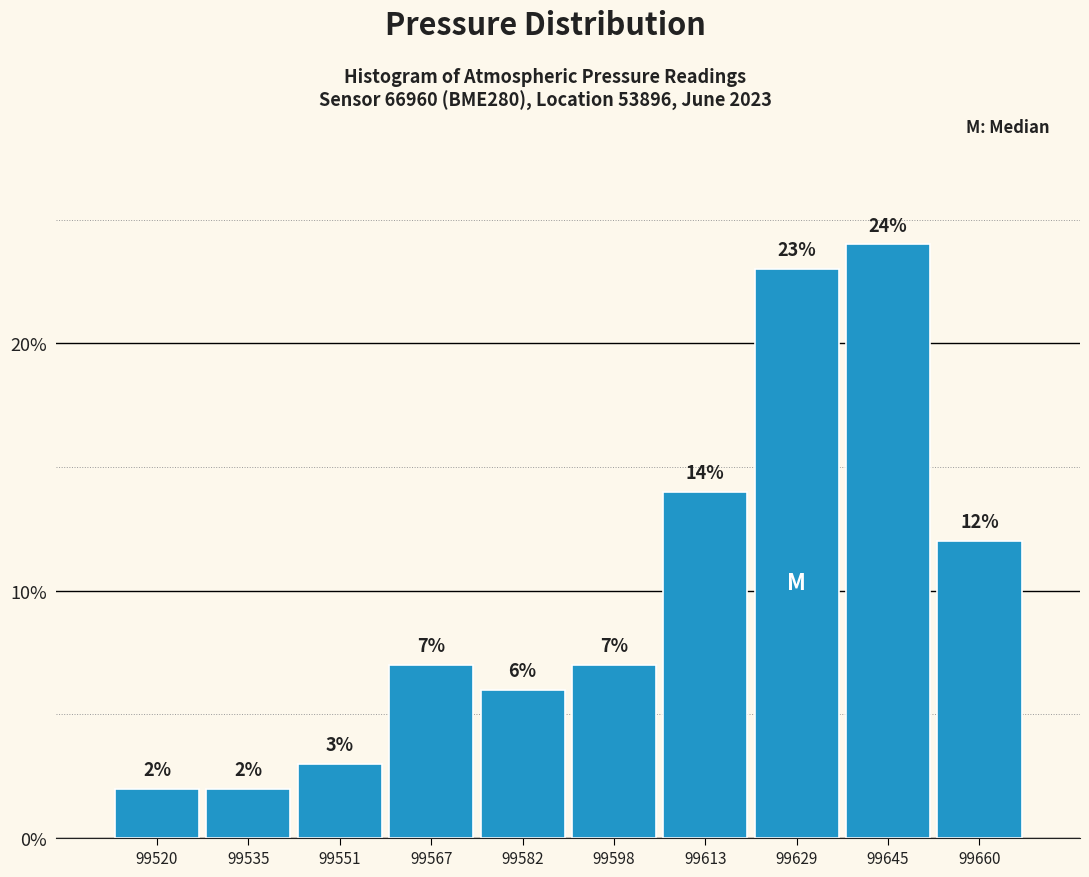

Which range on the x-axis has the tallest bar?

99636.8 to 99652.4